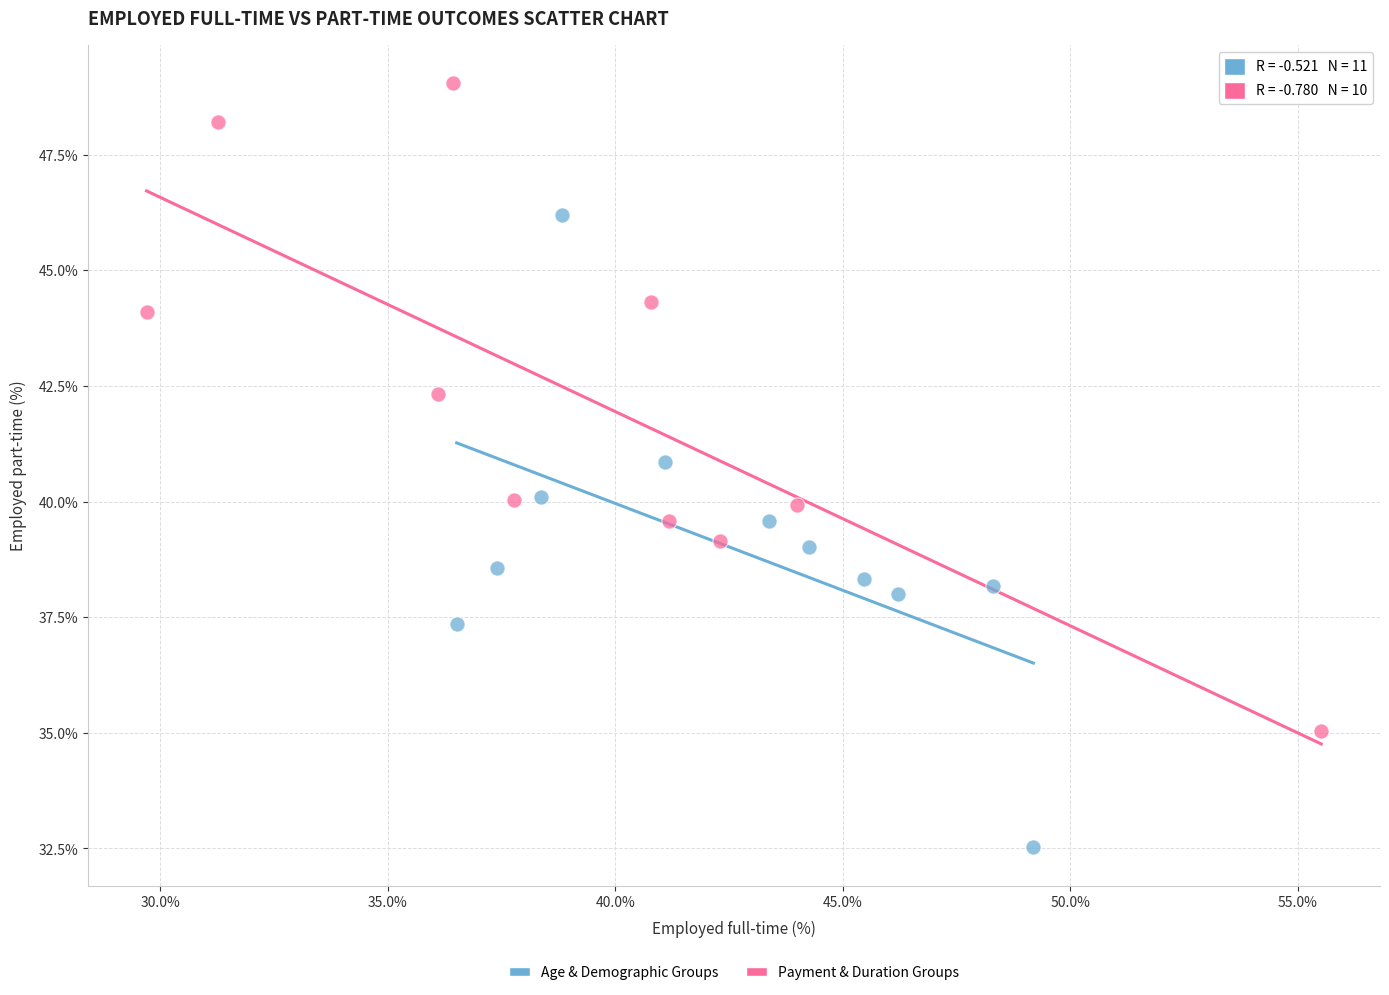

Which series contains the highest Y value?

Payment & Duration Groups